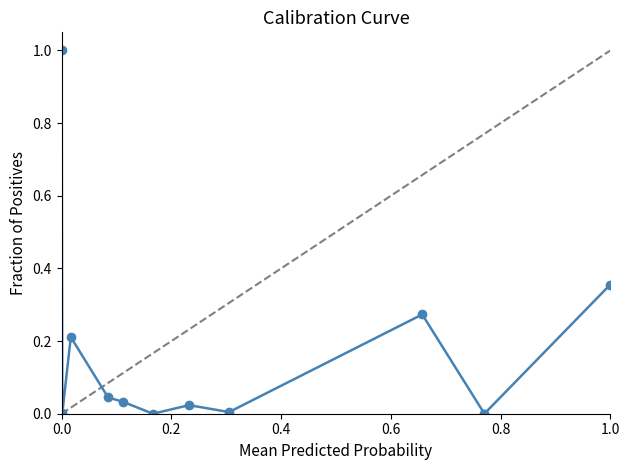

What is the greatest value displayed?

1.0